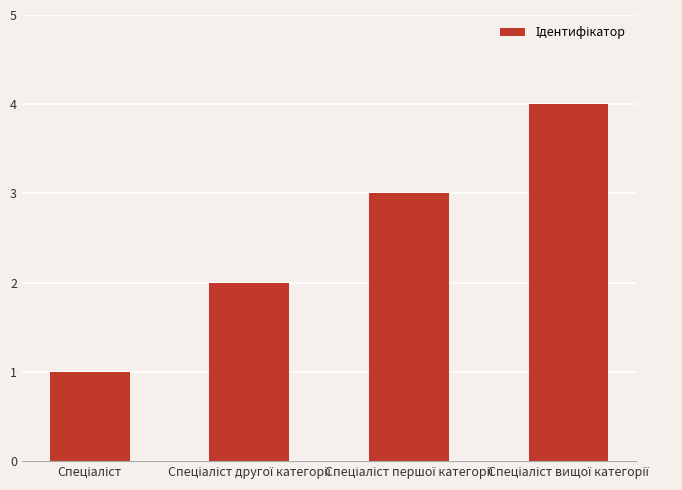

Reading right to left, extract all data points from this chart.

4	3	2	1